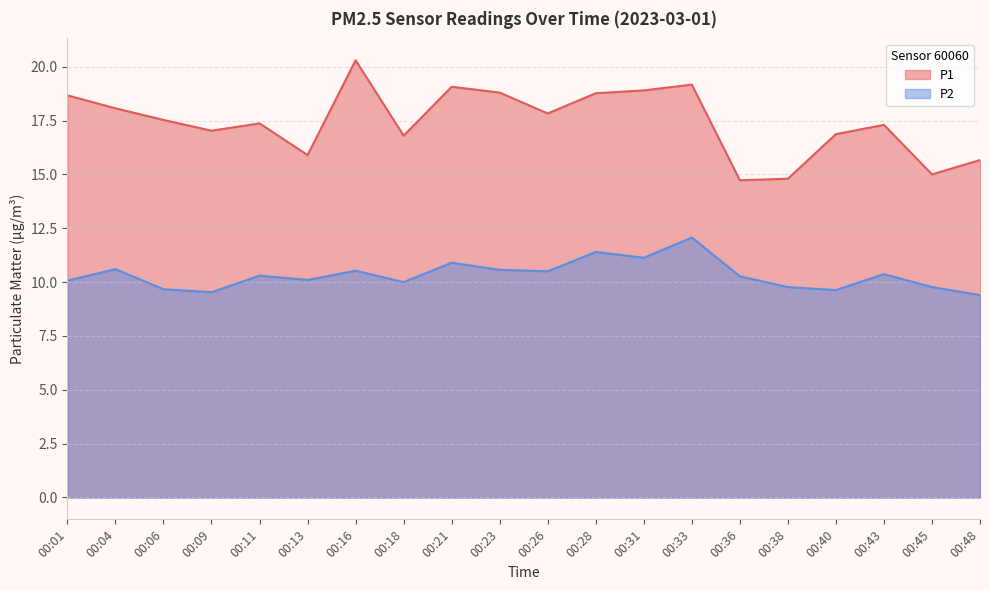

True or false: P1 and P2 cross at least once.

False